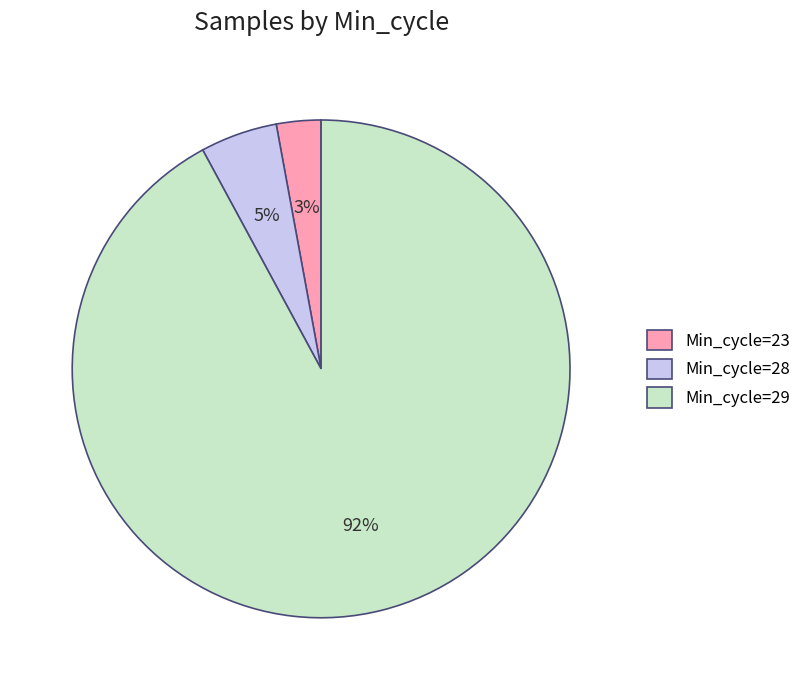

Do Min_cycle=29 and Min_cycle=28 together represent more than half of the pie?

Yes